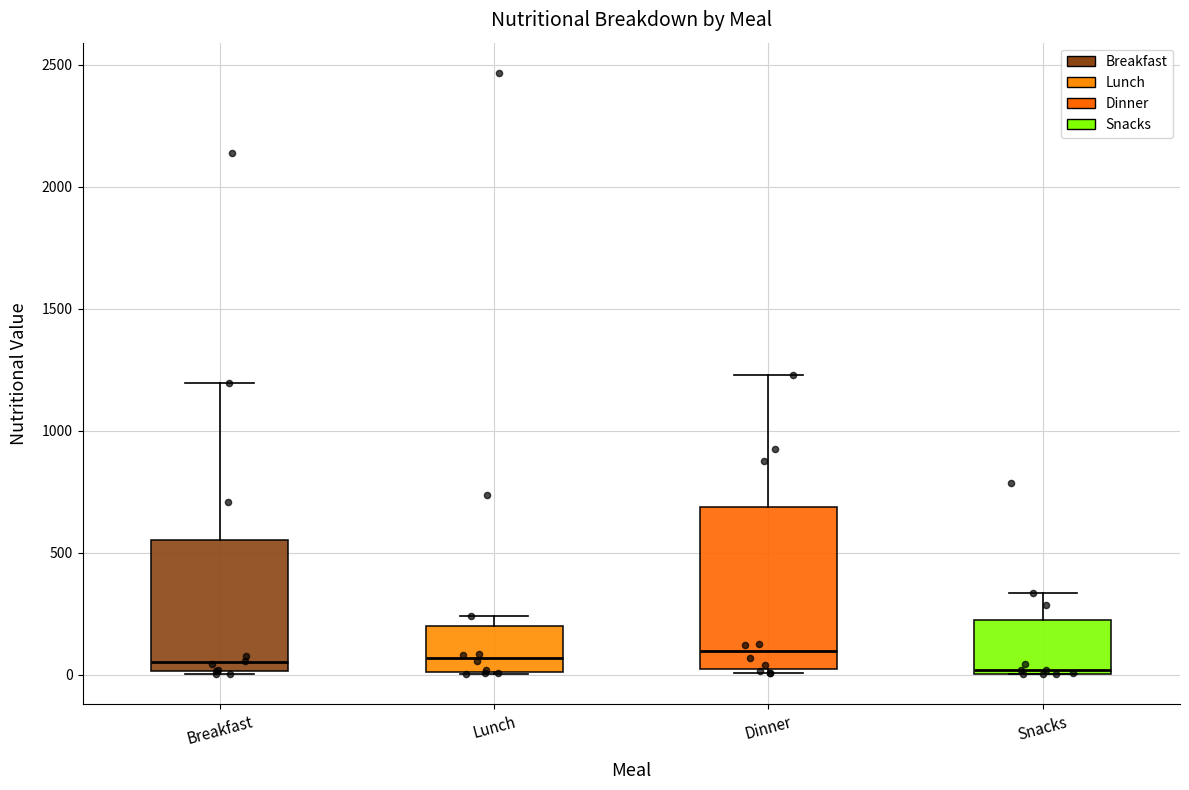

Comparing the boxes themselves (not the whiskers), which one is the tallest?

Dinner